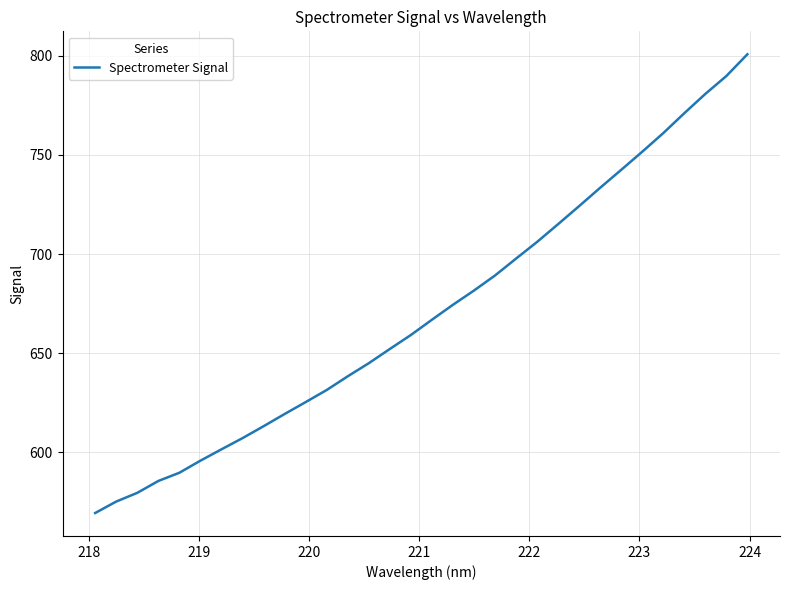

What is the maximum value shown in the chart?

800.7